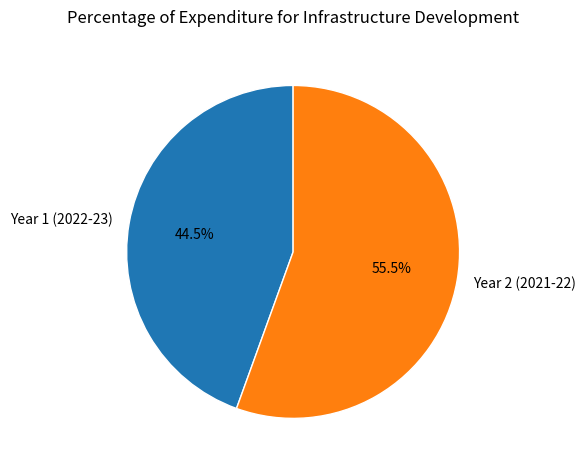

Rank the categories by value from highest to lowest.

Year 2 (2021-22), Year 1 (2022-23)